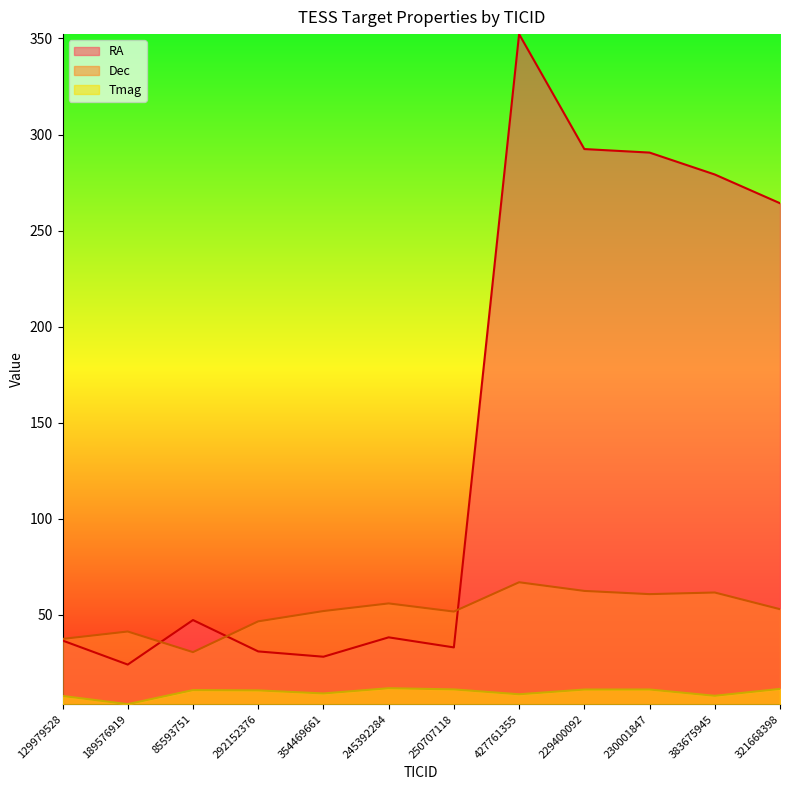

Which series changed the most between 85593751 and 245392284?

Dec